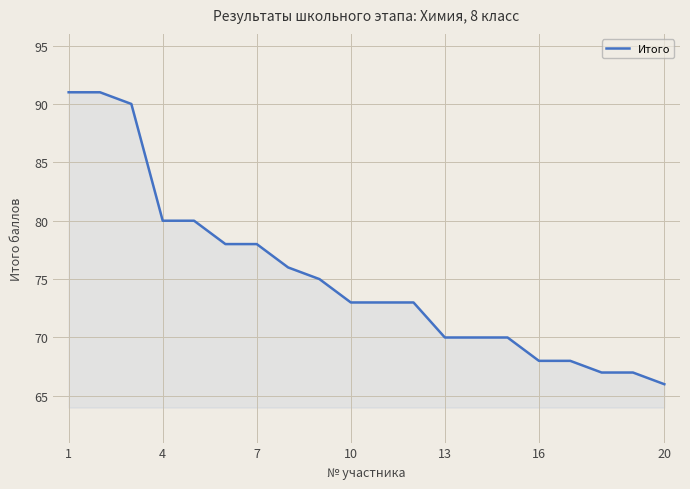

What is the minimum value shown in the chart?

66